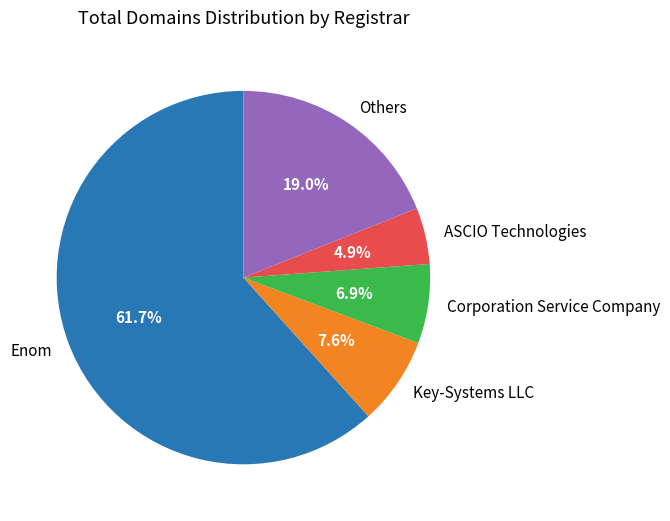

What percentage is NOT represented by ASCIO Technologies?

95.1%